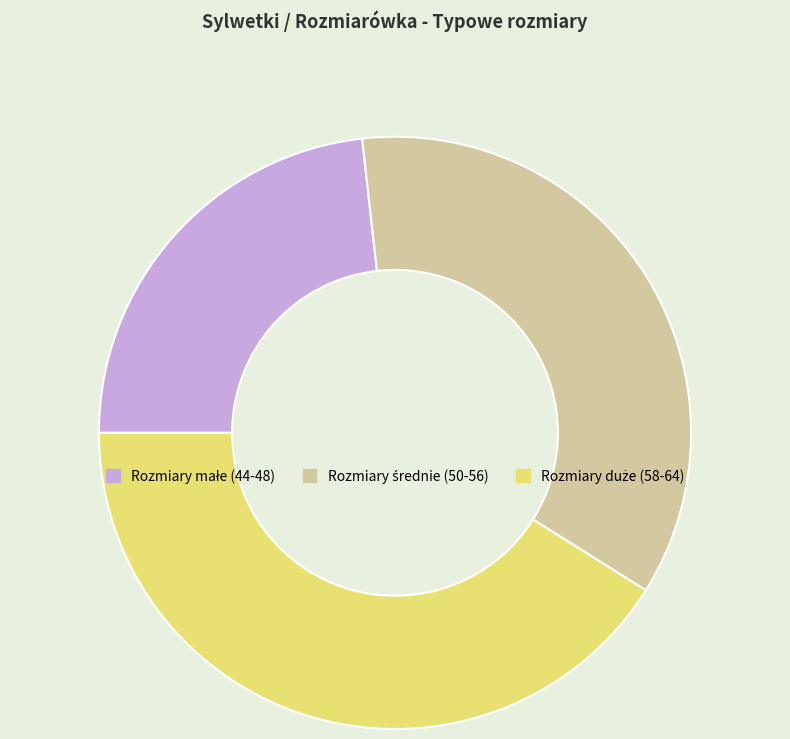

Is there any slice that represents more than half of the pie?

No